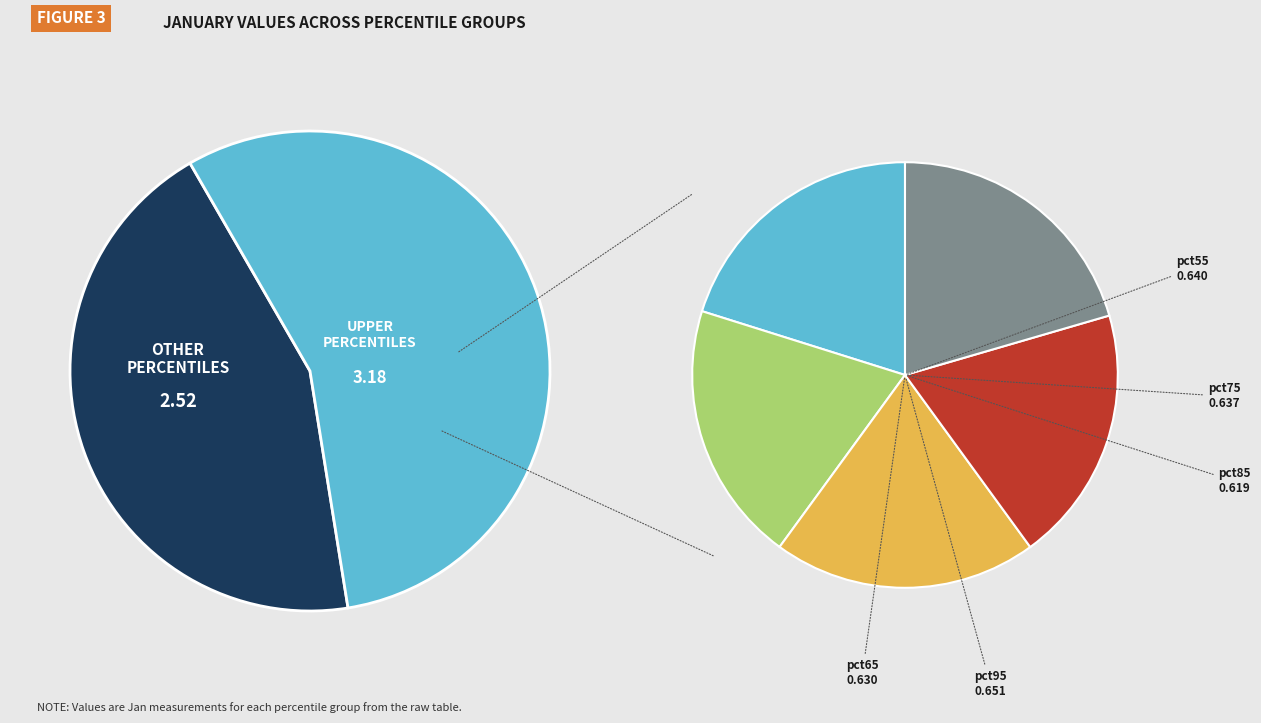

To the nearest percent, what percentage of the pie is pct95?

11%